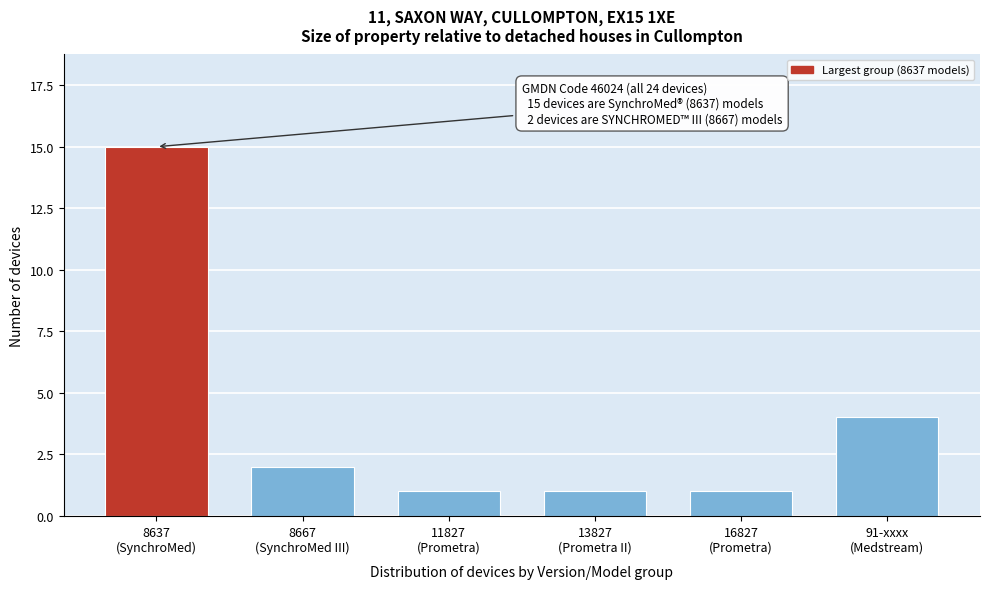

Reading left to right, extract all data points from this chart.

15	2	1	1	1	4